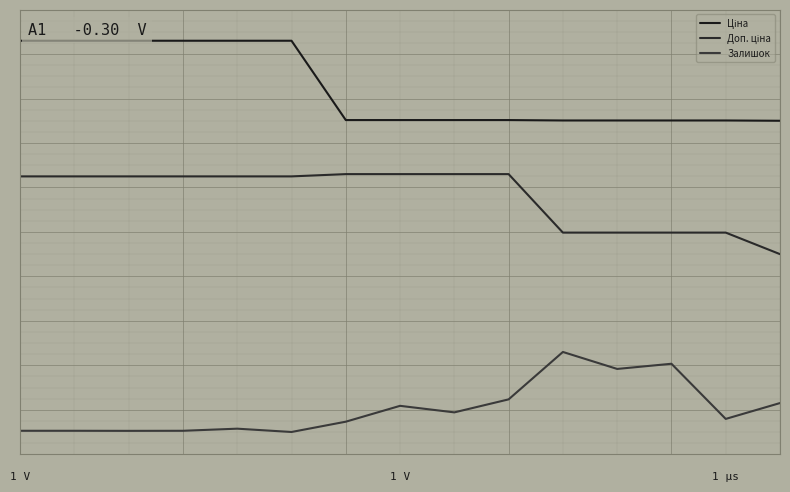

What is the greatest value displayed?

0.9